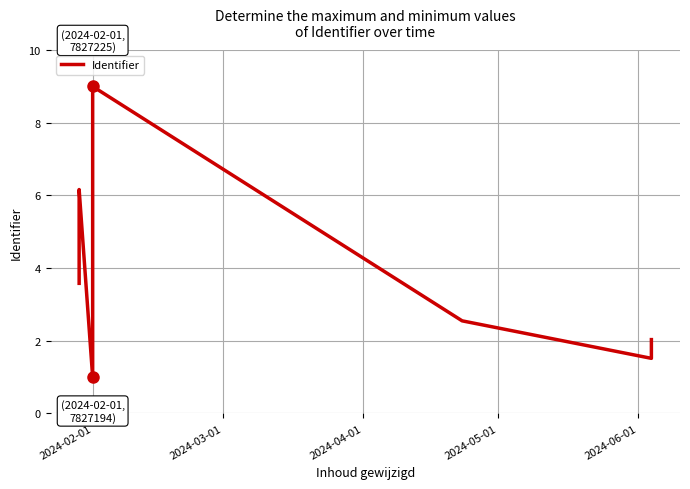

How many interior local valleys (lower than both neighbors) does the data have?

2